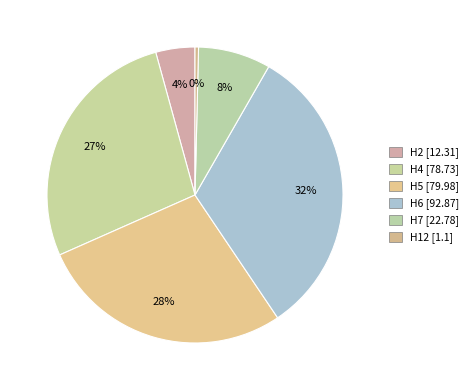

Does any single category account for the majority?

No